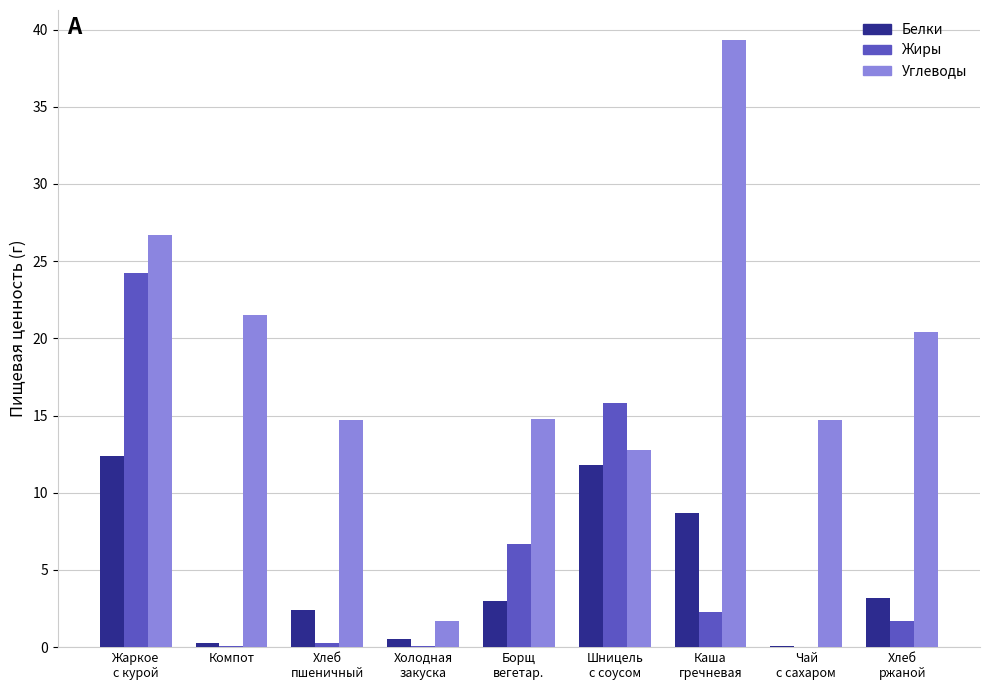

How many series are shown in this chart?

3